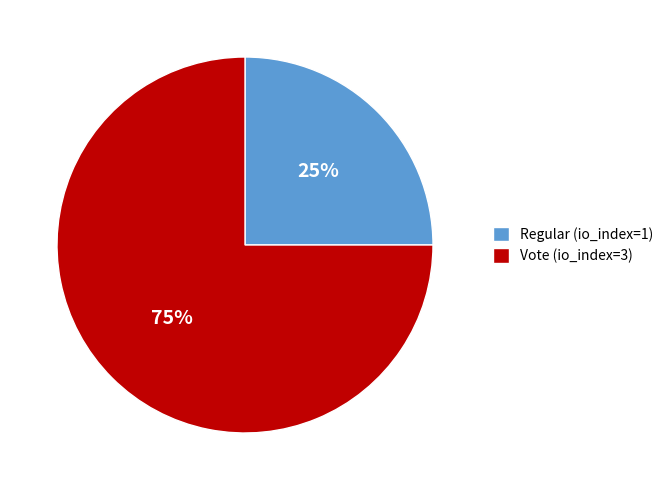

To the nearest percent, what is the average slice percentage?

50%